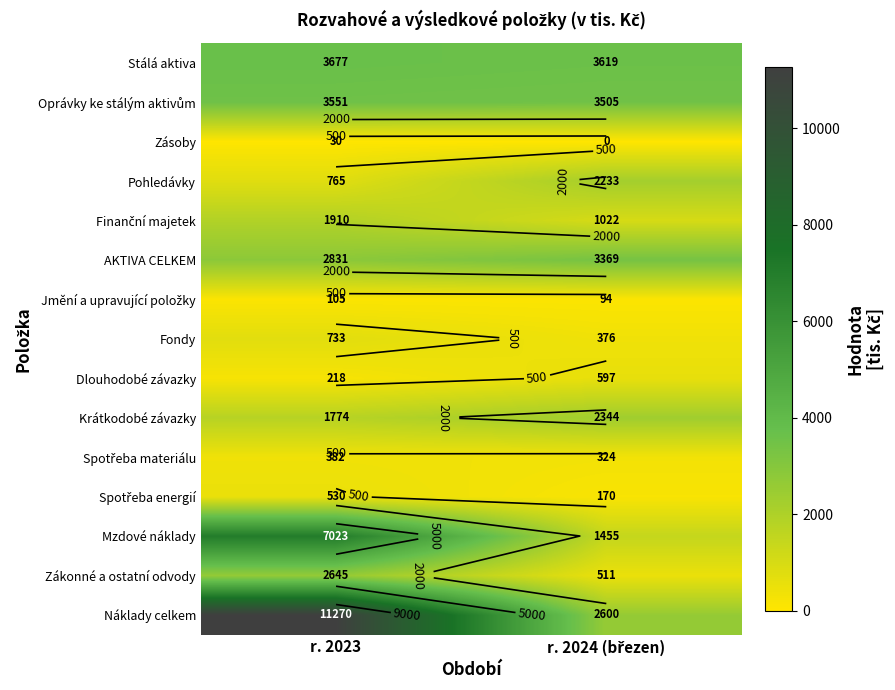

At r. 2023, list the series in order from smallest to largest.

Zásoby, Jmění a upravující položky, Dlouhodobé závazky, Spotřeba materiálu, Spotřeba energií, Fondy, Pohledávky, Krátkodobé závazky, Finanční majetek, Zákonné a ostatní odvody, AKTIVA CELKEM, Oprávky ke stálým aktivům, Stálá aktiva, Mzdové náklady, Náklady celkem